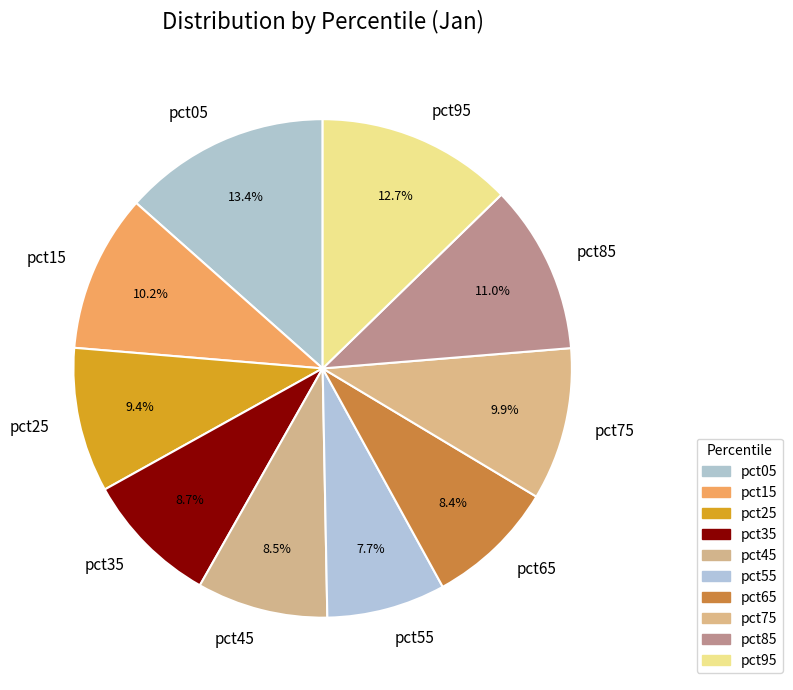

How many slices are in this pie chart?

10